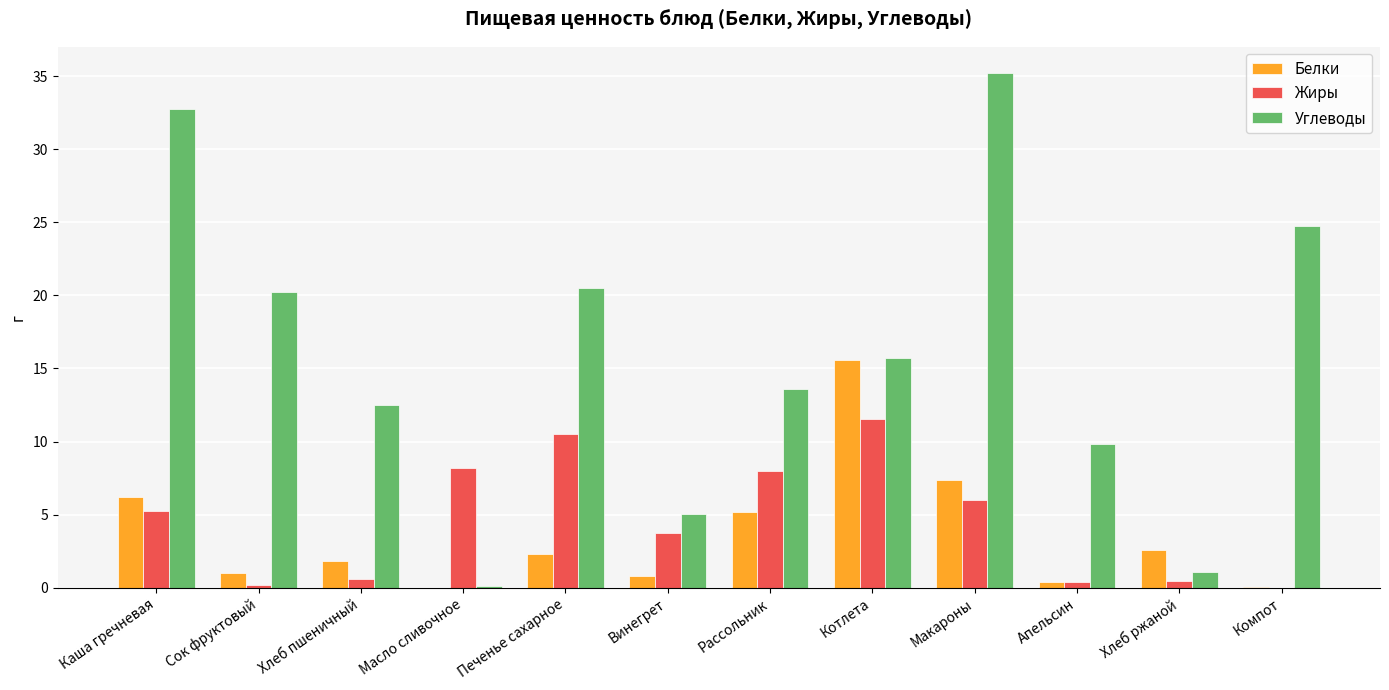

What is the approximate value of Углеводы at Сок фруктовый?

20.2